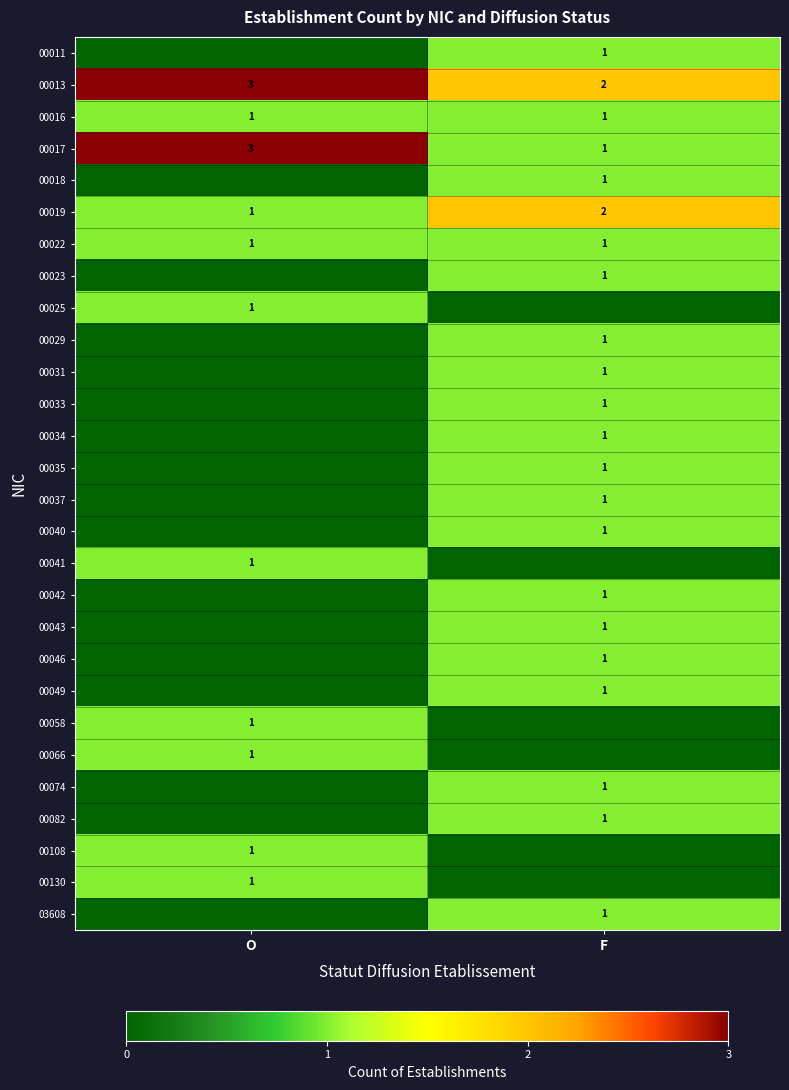

The 00035 series shows 0 at F. True or false?

False